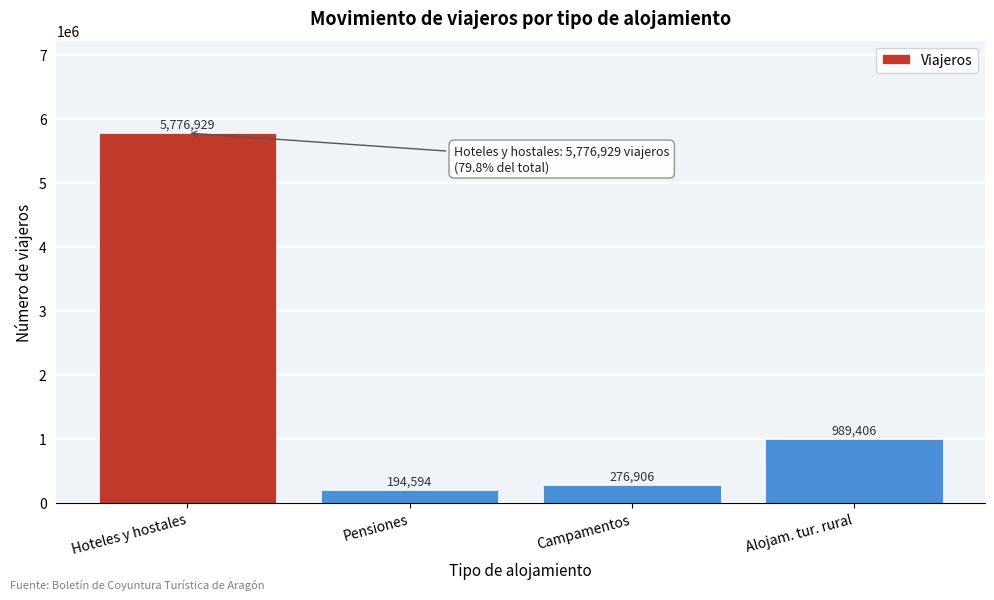

Reading left to right, what are all the values shown in this chart?

5776929	194594	276906	989406